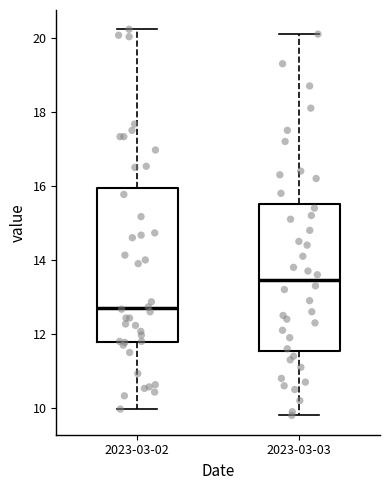

Reading left to right, read every box against the y-axis: the position of its median line, the range the box covers, and the ends of its whiskers. The values are not printed on the chart, so give them approximately, as read against the axis.

2023-03-02: median 12.8, box 11.8 to 16.0, whiskers 10.0 to 20.2
2023-03-03: median 13.4, box 11.6 to 15.6, whiskers 9.8 to 20.2